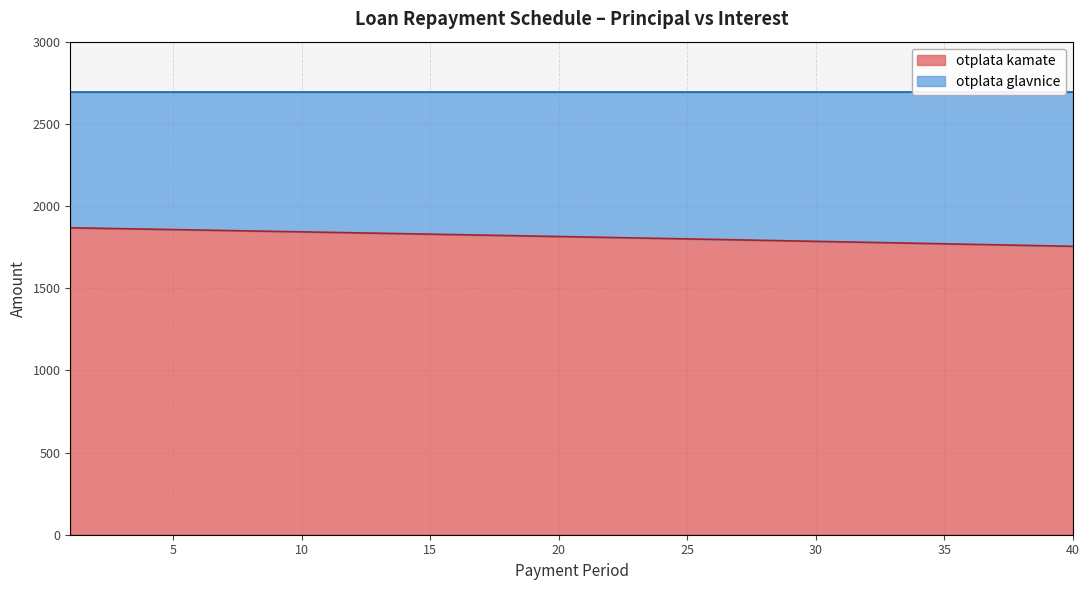

What is the sum of all values?

72493.4